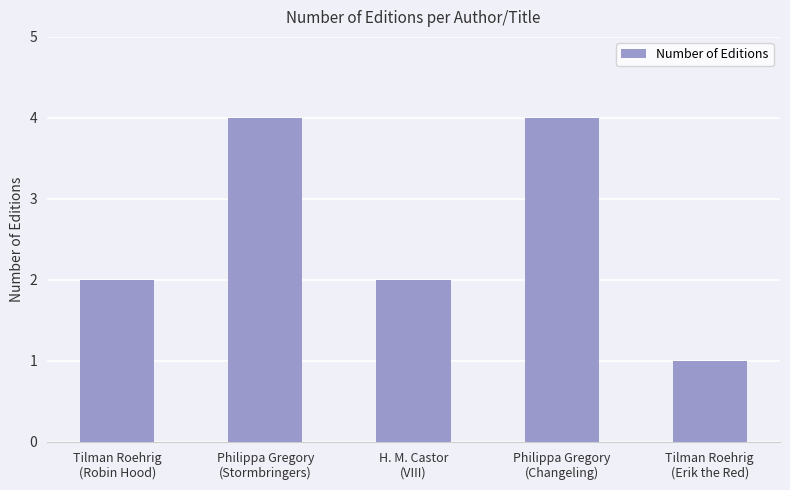

What is the maximum value shown in the chart?

4